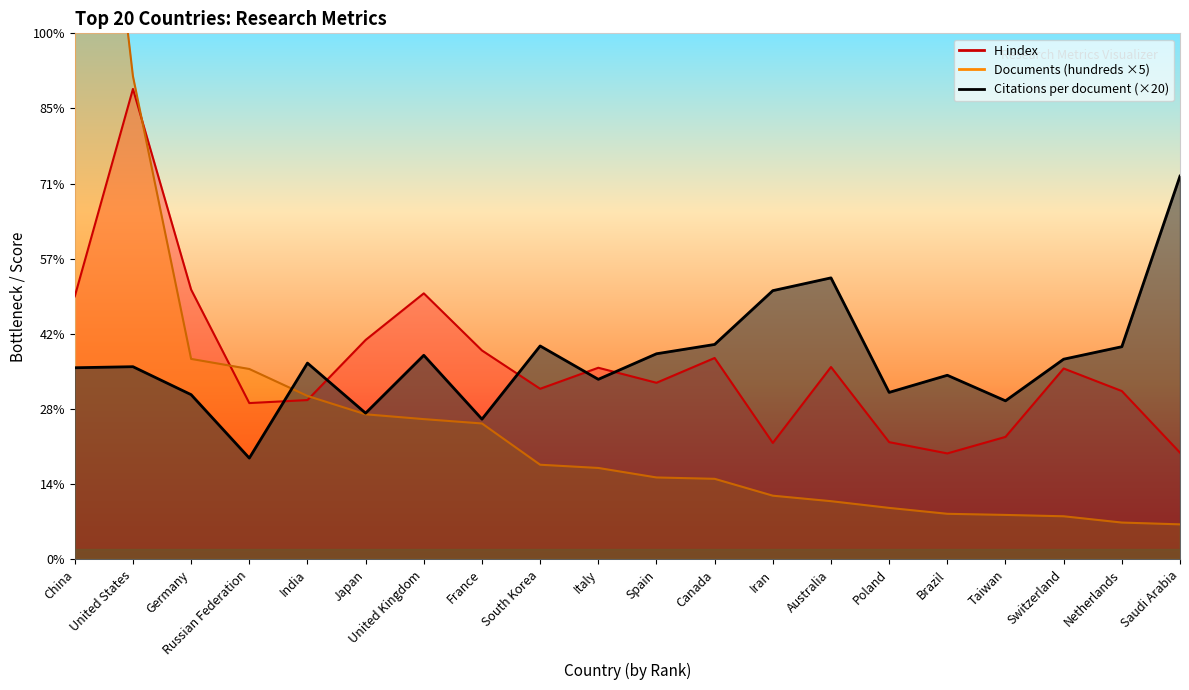

What is the average value of the H index series?

257.8